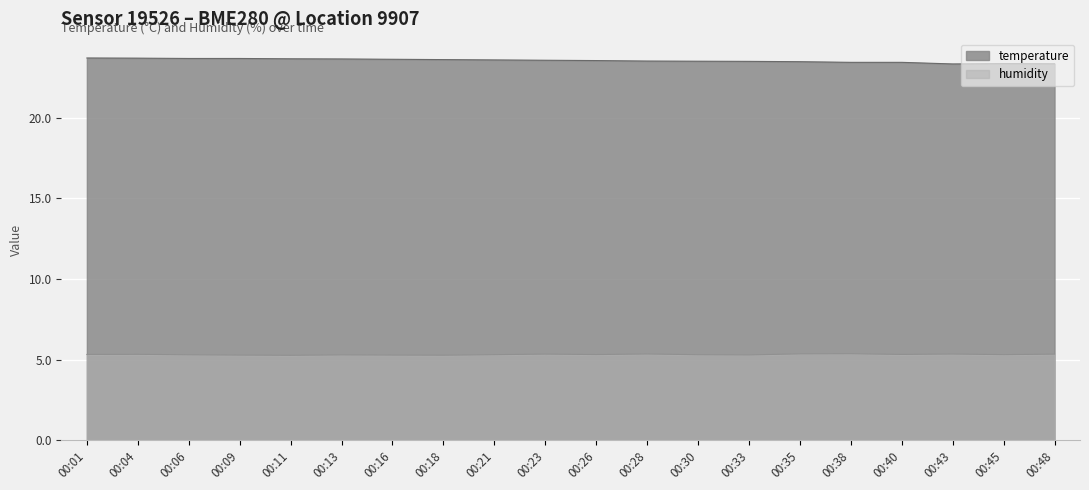

Reading left to right, extract all data points from this chart.

temperature: 23.7	23.7	23.7	23.7	23.7	23.7	23.6	23.6	23.6	23.6	23.6	23.5	23.5	23.5	23.5	23.4	23.4	23.4	23.4	23.4
humidity: 5.3	5.3	5.3	5.3	5.3	5.3	5.3	5.3	5.3	5.3	5.3	5.3	5.3	5.3	5.4	5.4	5.3	5.3	5.3	5.3